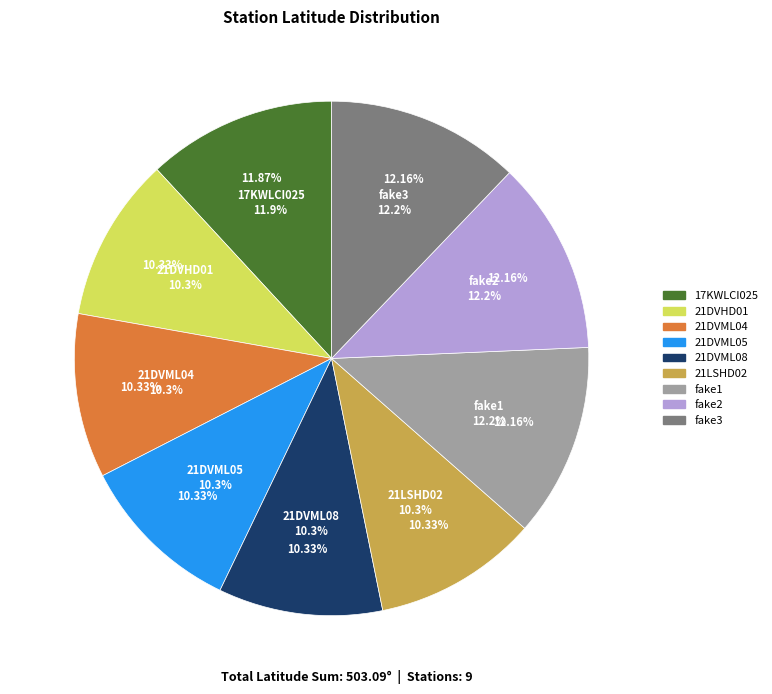

Which category has the smallest portion of the pie?

21DVML08